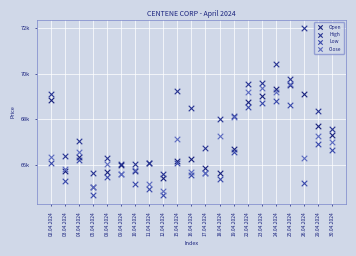

What are all the series names shown in the legend?

Open, High, Low, Close